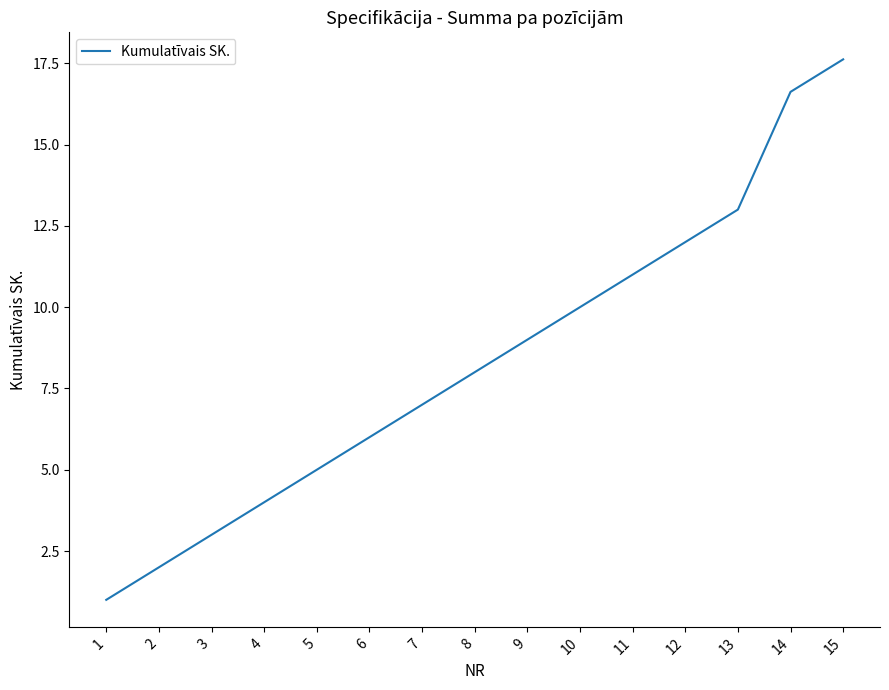

How many values are below 8?

7